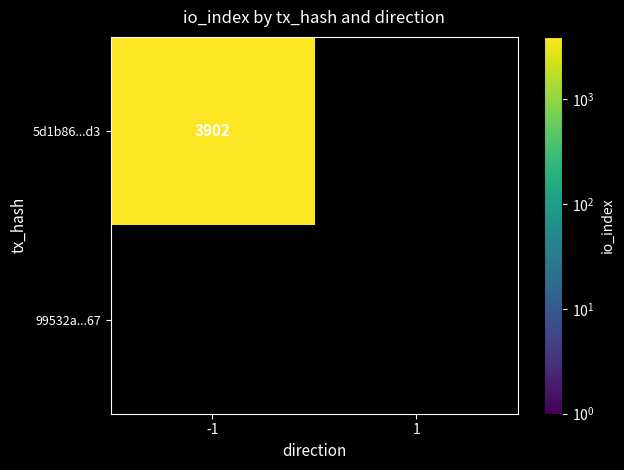

What is the spread (max minus min) of values at -1?

3902